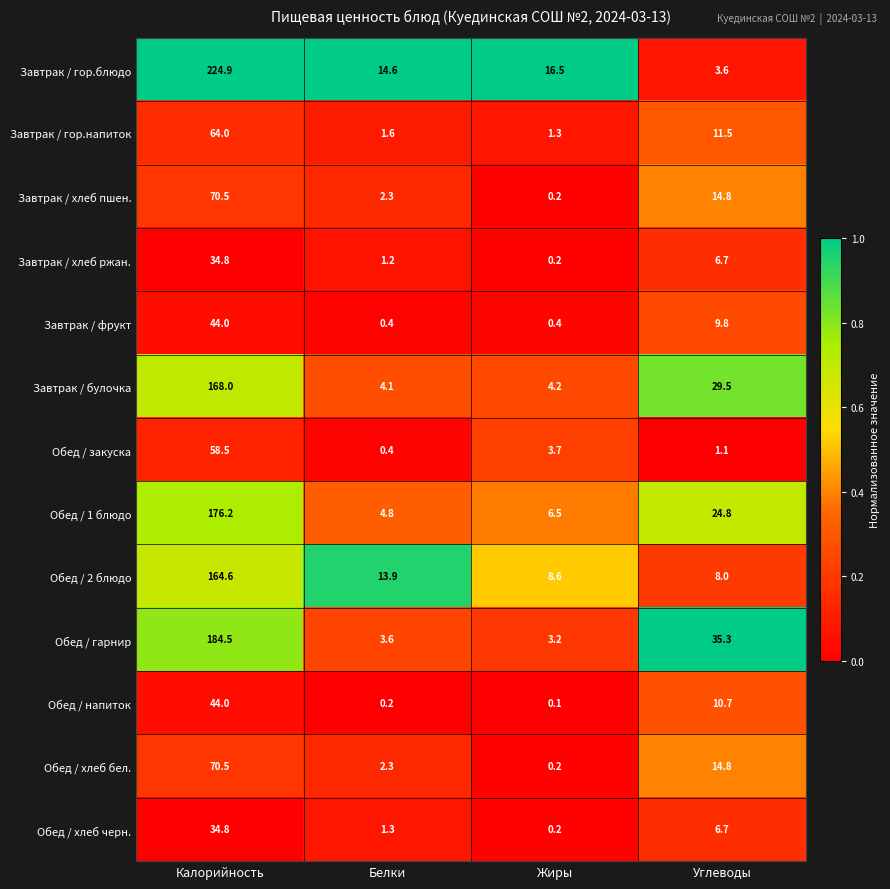

Which series has the widest spread of values?

Завтрак / гор.блюдо